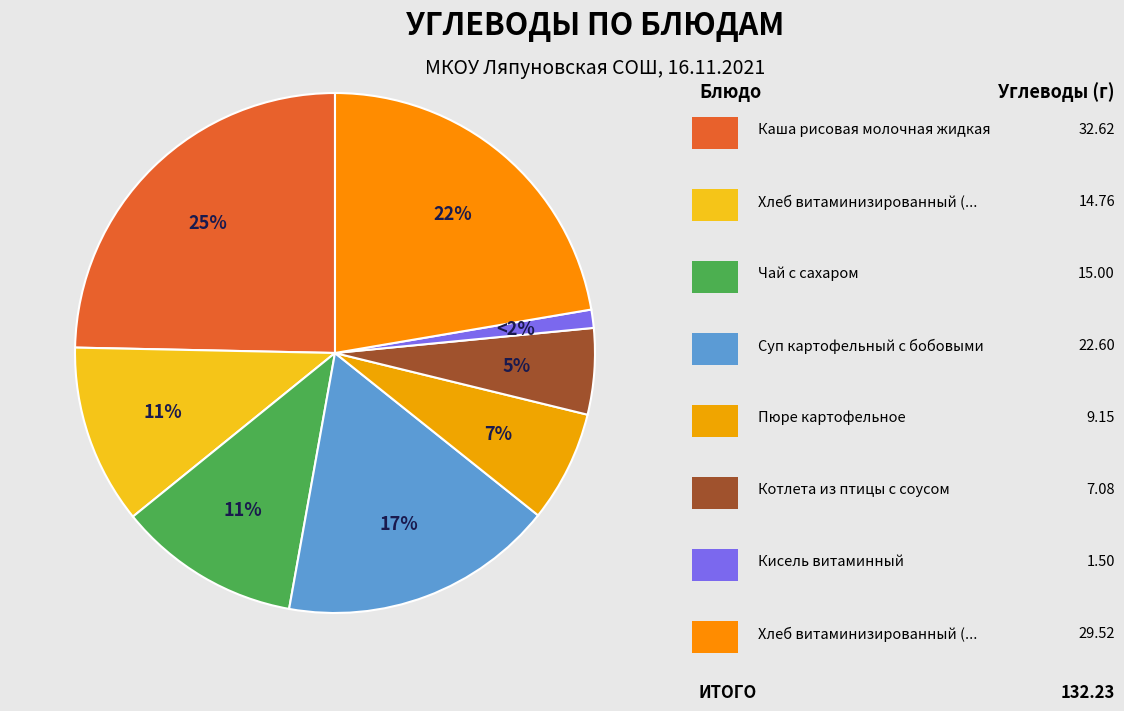

Is Котлета из птицы с соусом the majority of the pie?

No